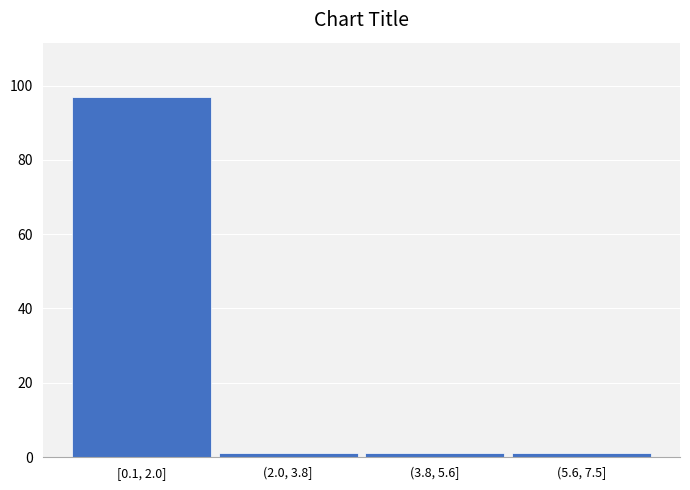

Reading left to right, extract all data points from this chart.

[0.1, 2.0]=97	(2.0, 3.8]=1	(3.8, 5.6]=1	(5.6, 7.5]=1